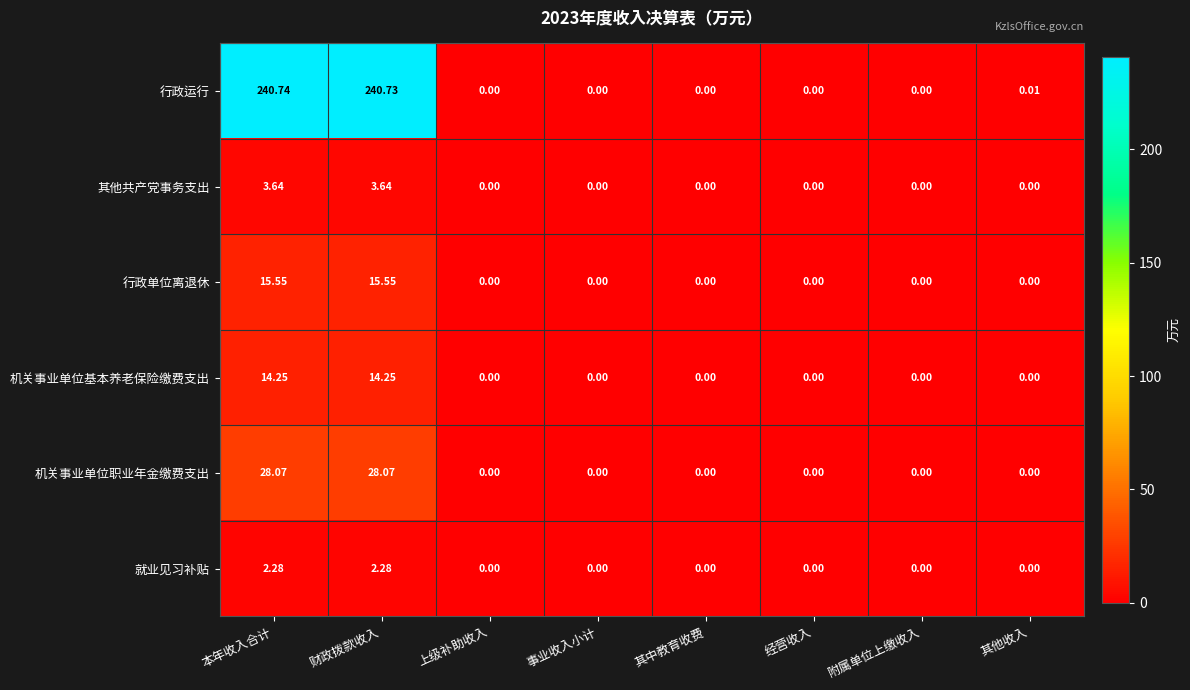

Rank the series by their maximum value, from lowest to highest.

就业见习补贴, 其他共产党事务支出, 机关事业单位基本养老保险缴费支出, 行政单位离退休, 机关事业单位职业年金缴费支出, 行政运行